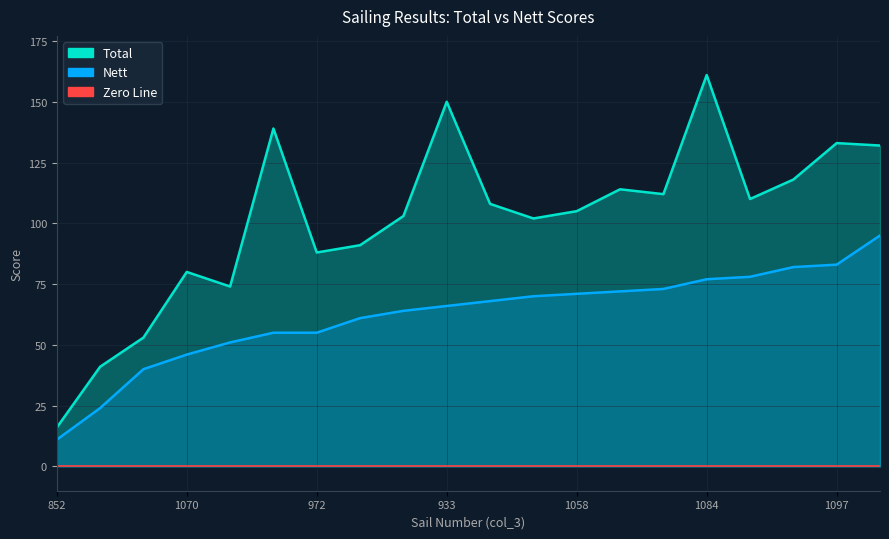

What is the label of the 8th point from the left?

1004